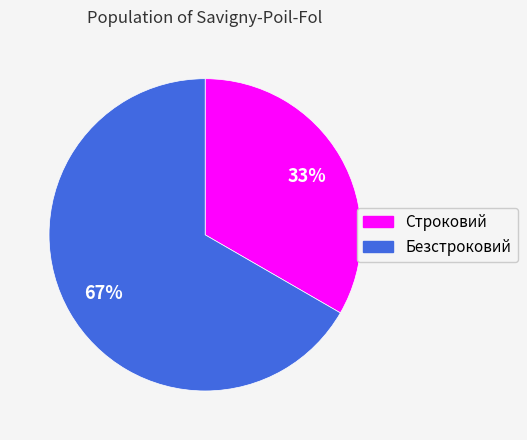

To the nearest percent, what portion does Безстроковий represent?

67%